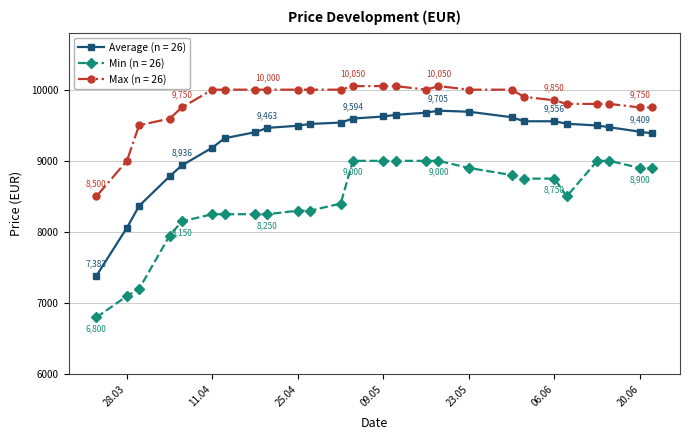

Which series has the widest spread of values?

Average (n = 26)